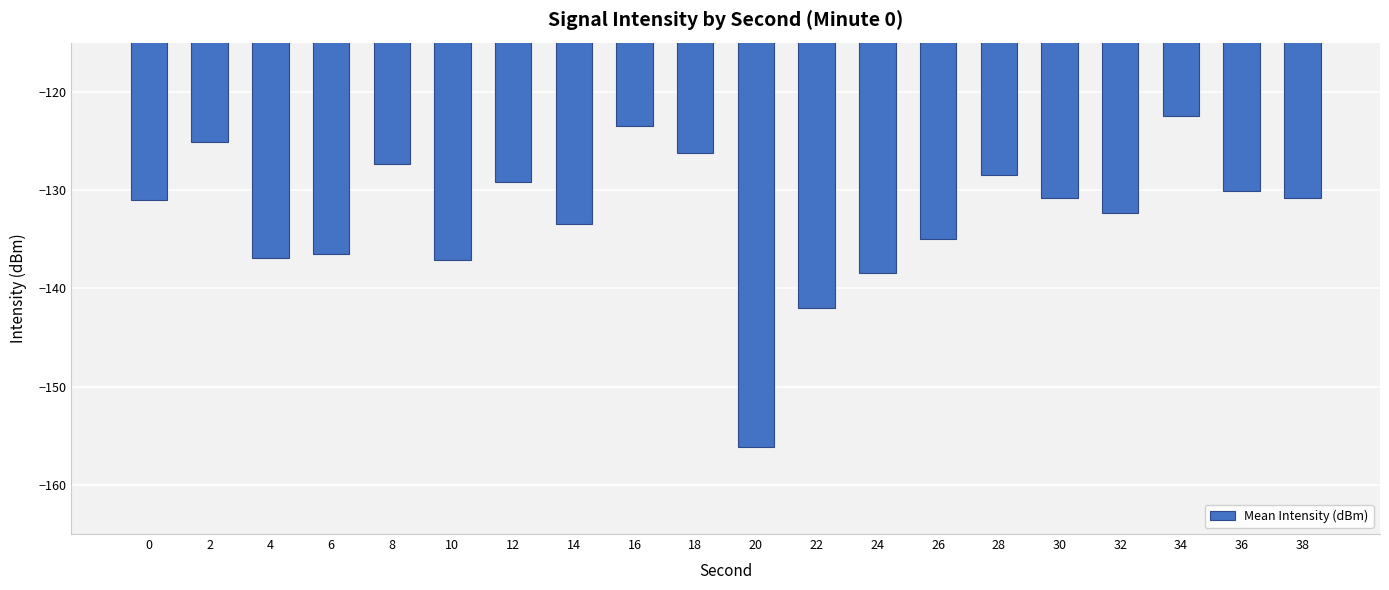

What is the sum of the values at 36 and 32?

-262.4